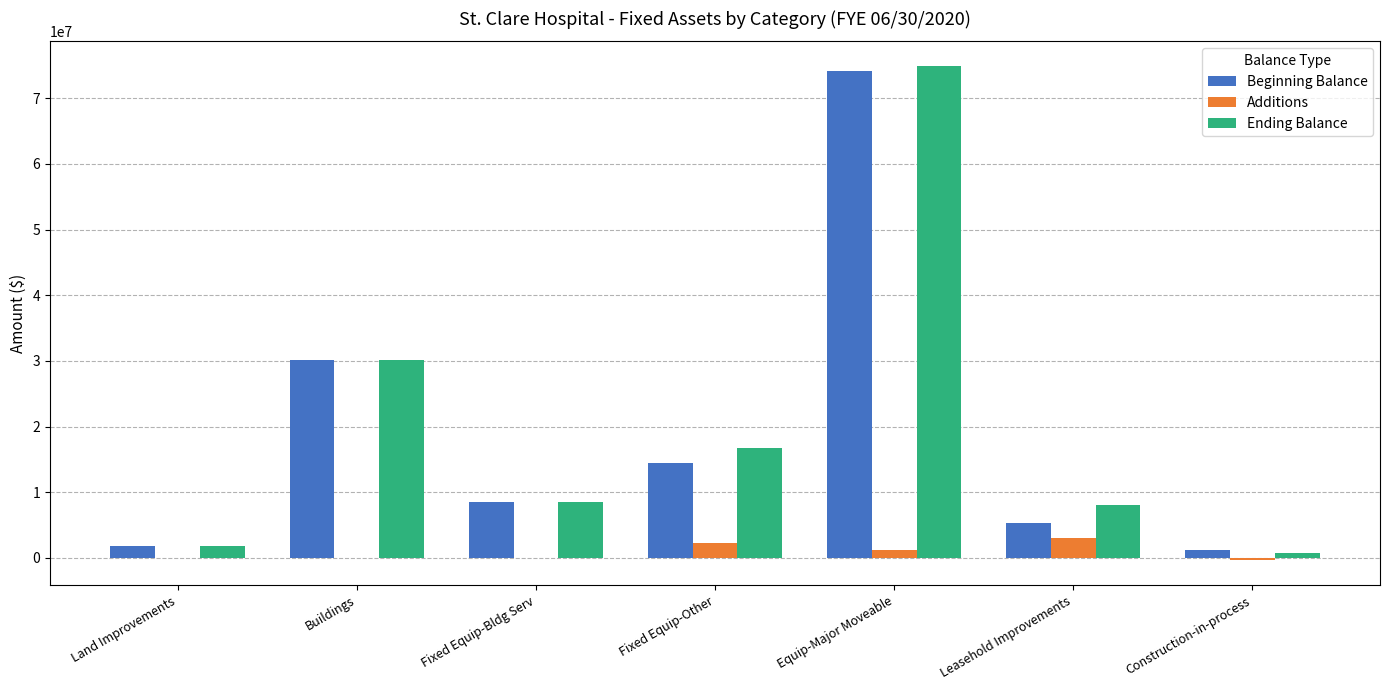

What are all the series names shown in the legend?

Beginning Balance, Additions, Ending Balance